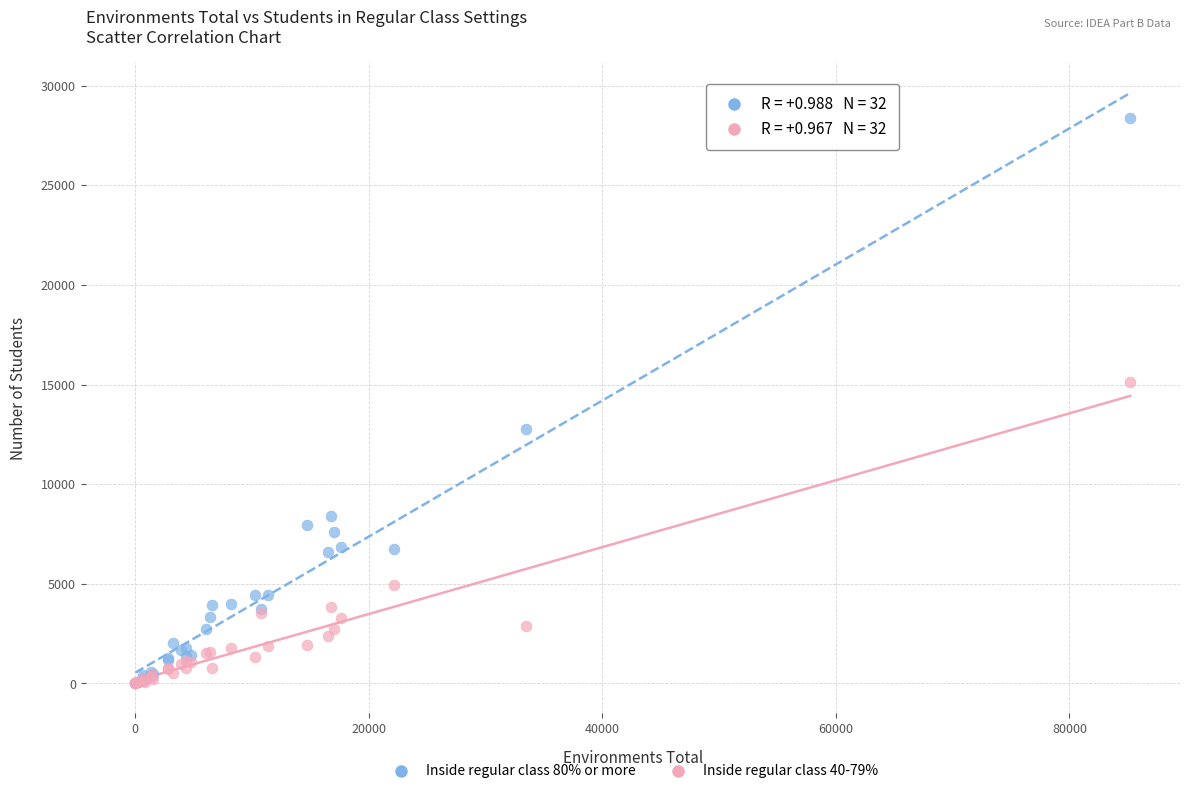

Which series reaches the maximum Y coordinate?

Inside regular class 80% or more